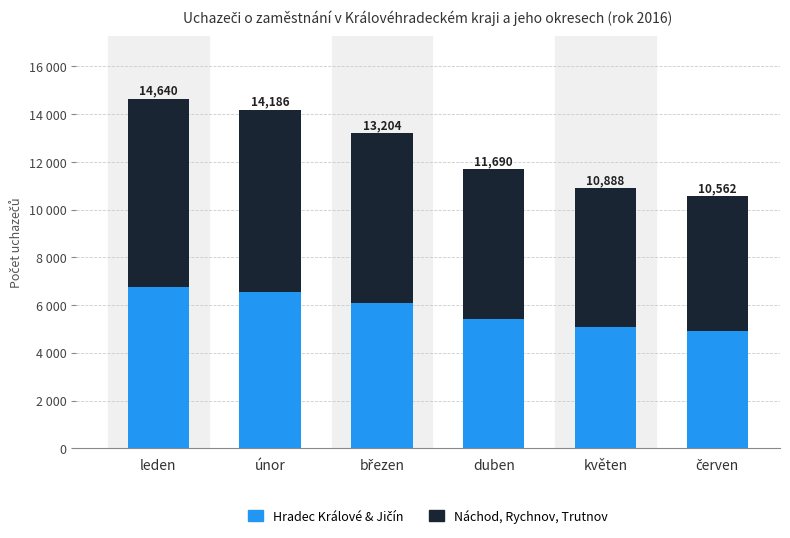

Are the bars grouped side by side (vs. stacked)?

No